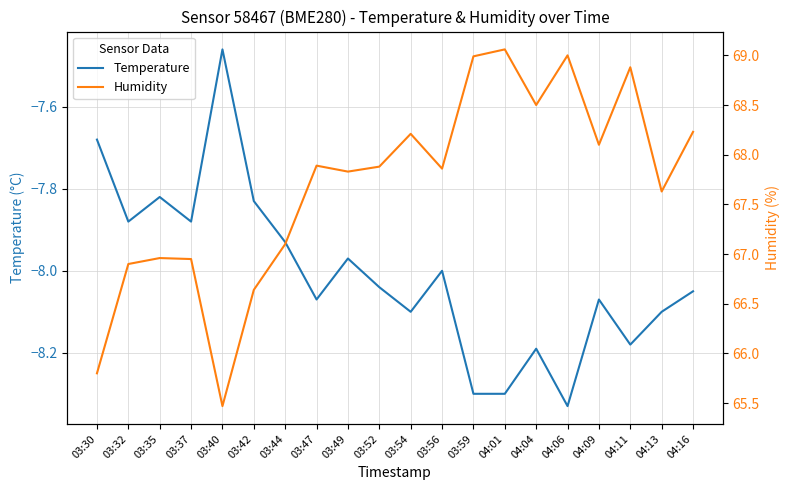

Is the value of Temperature at 03:30 greater than the value of Humidity at 03:37?

No